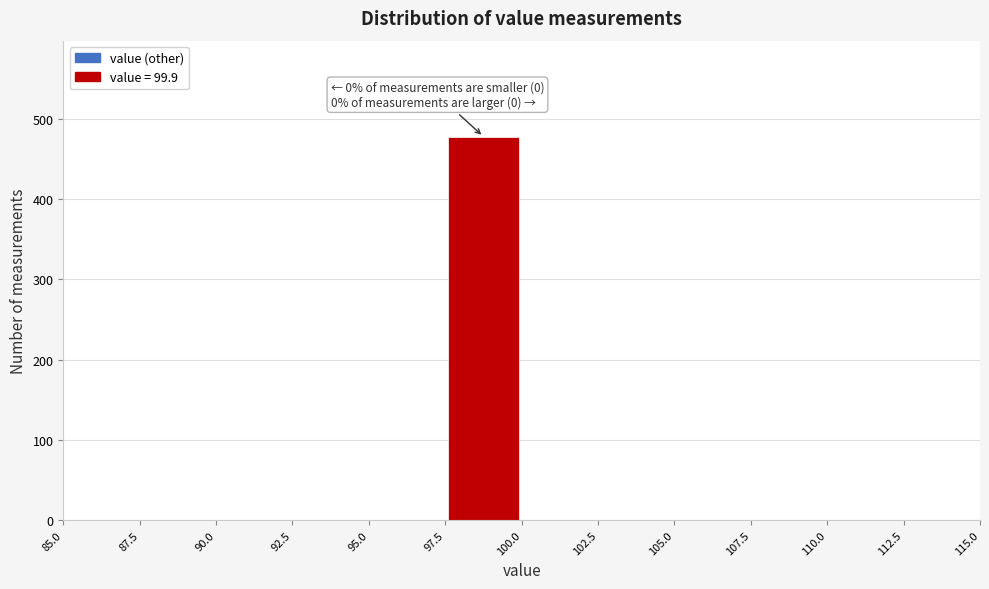

Over which range of the x-axis is the bar tallest?

97.5 to 100.0